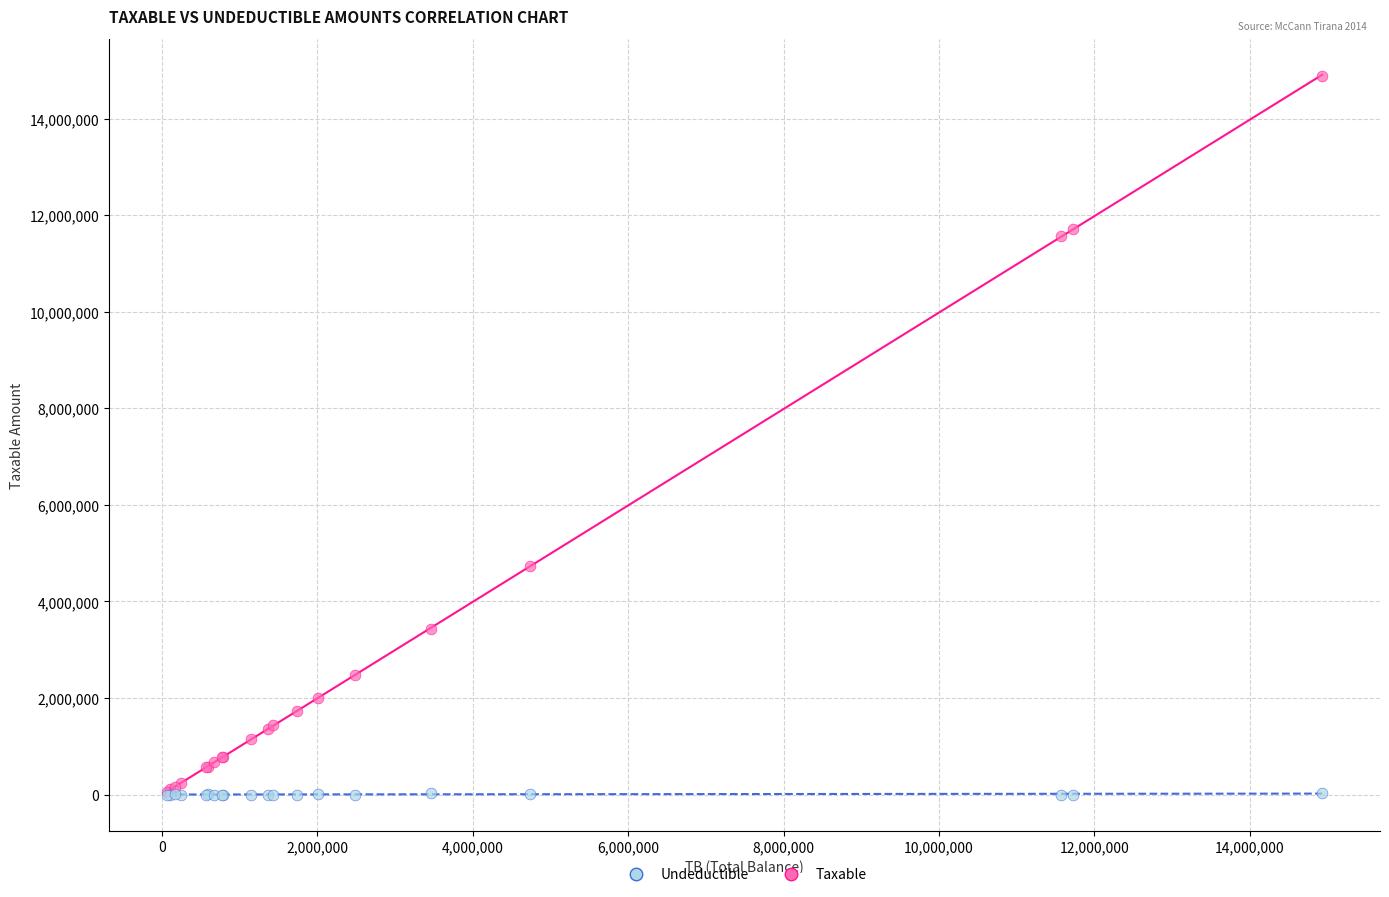

Which series has the largest Y range (max minus min)?

Taxable